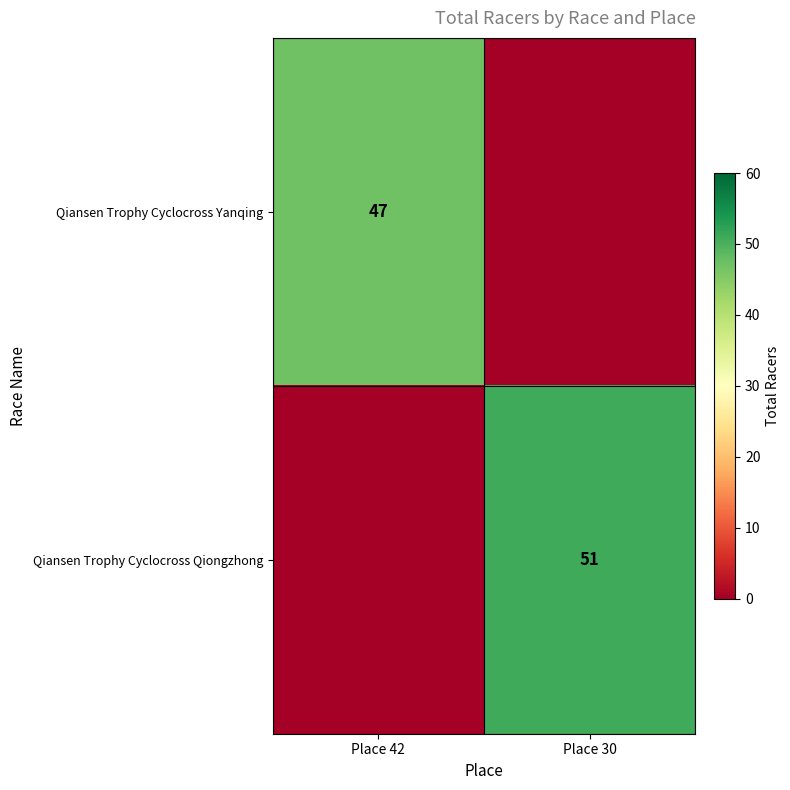

The value of Qiansen Trophy Cyclocross Qiongzhong at Place 30 is 25. True or false?

False